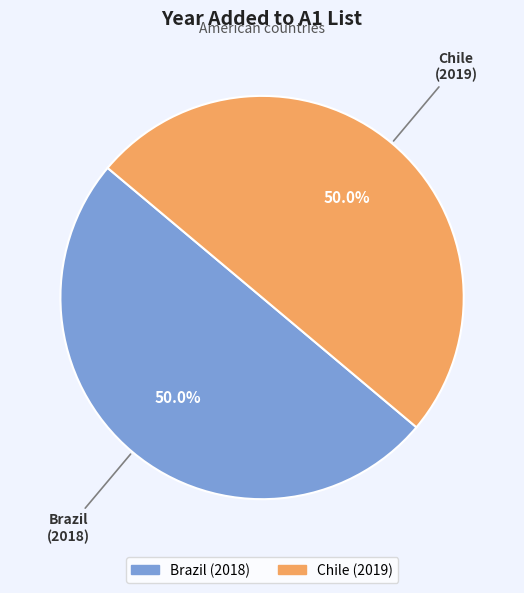

How much of the chart is everything except Chile?

50.0%